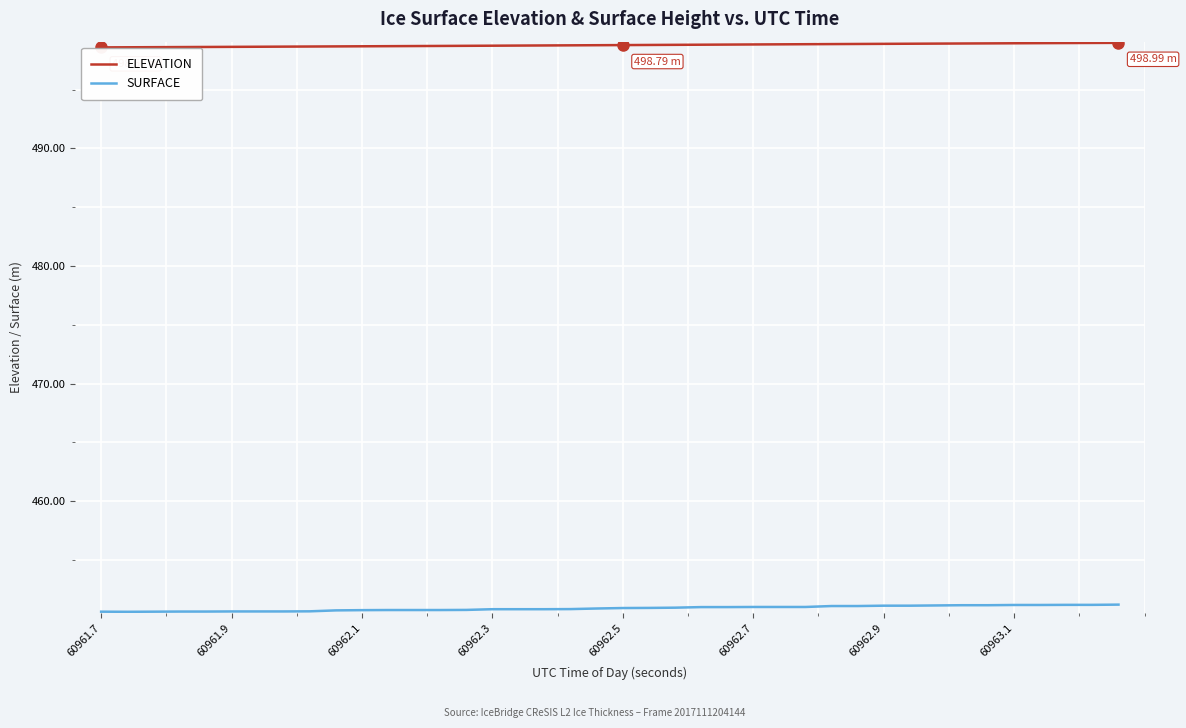

Rank the series by their average value, from highest to lowest.

ELEVATION, SURFACE